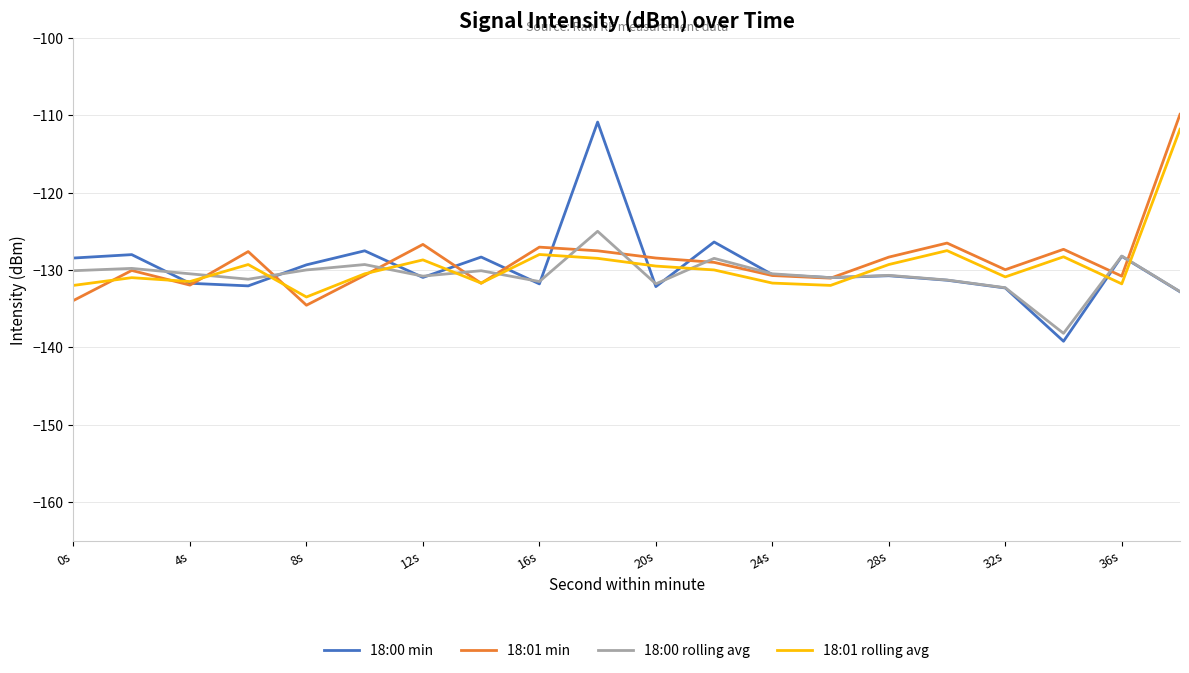

How many interior local valleys does the 18:01 min series have?

6